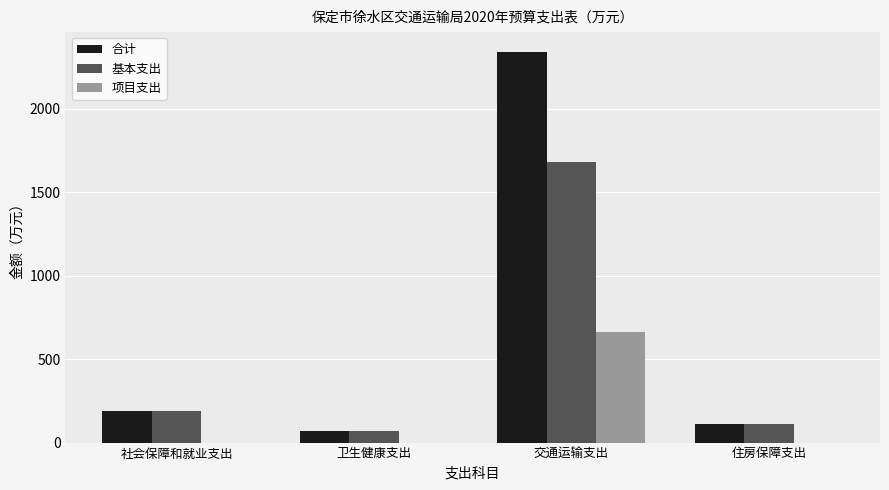

At which label does 项目支出 reach its peak?

交通运输支出